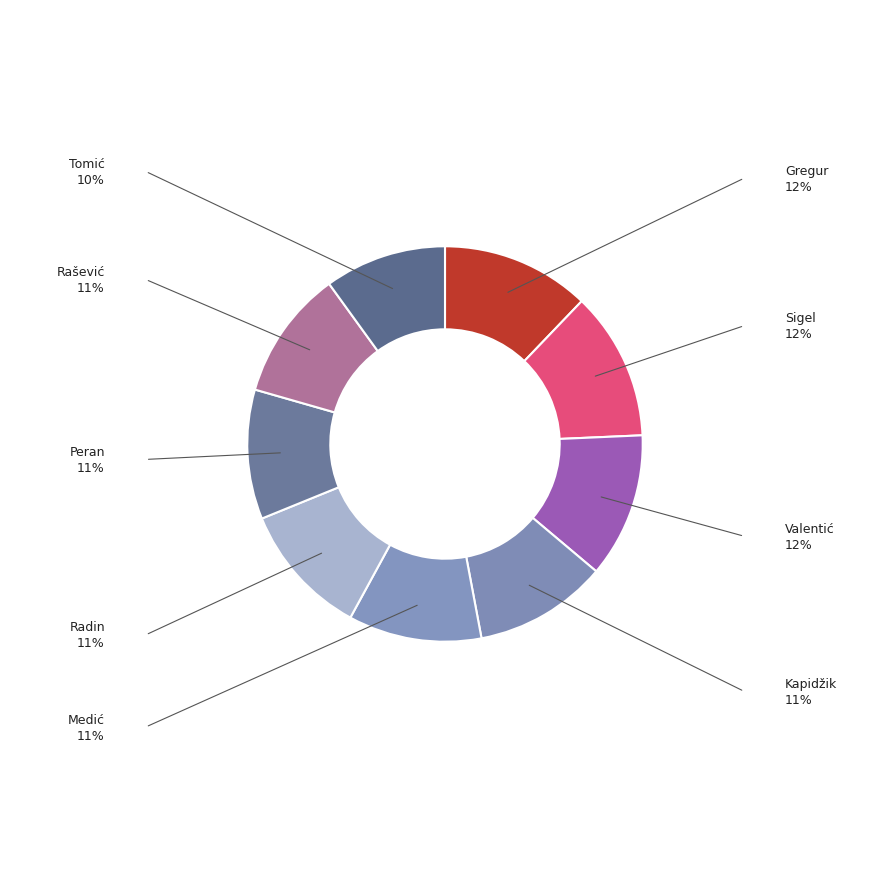

Which category has the biggest portion of the pie?

Gregur, Bruno